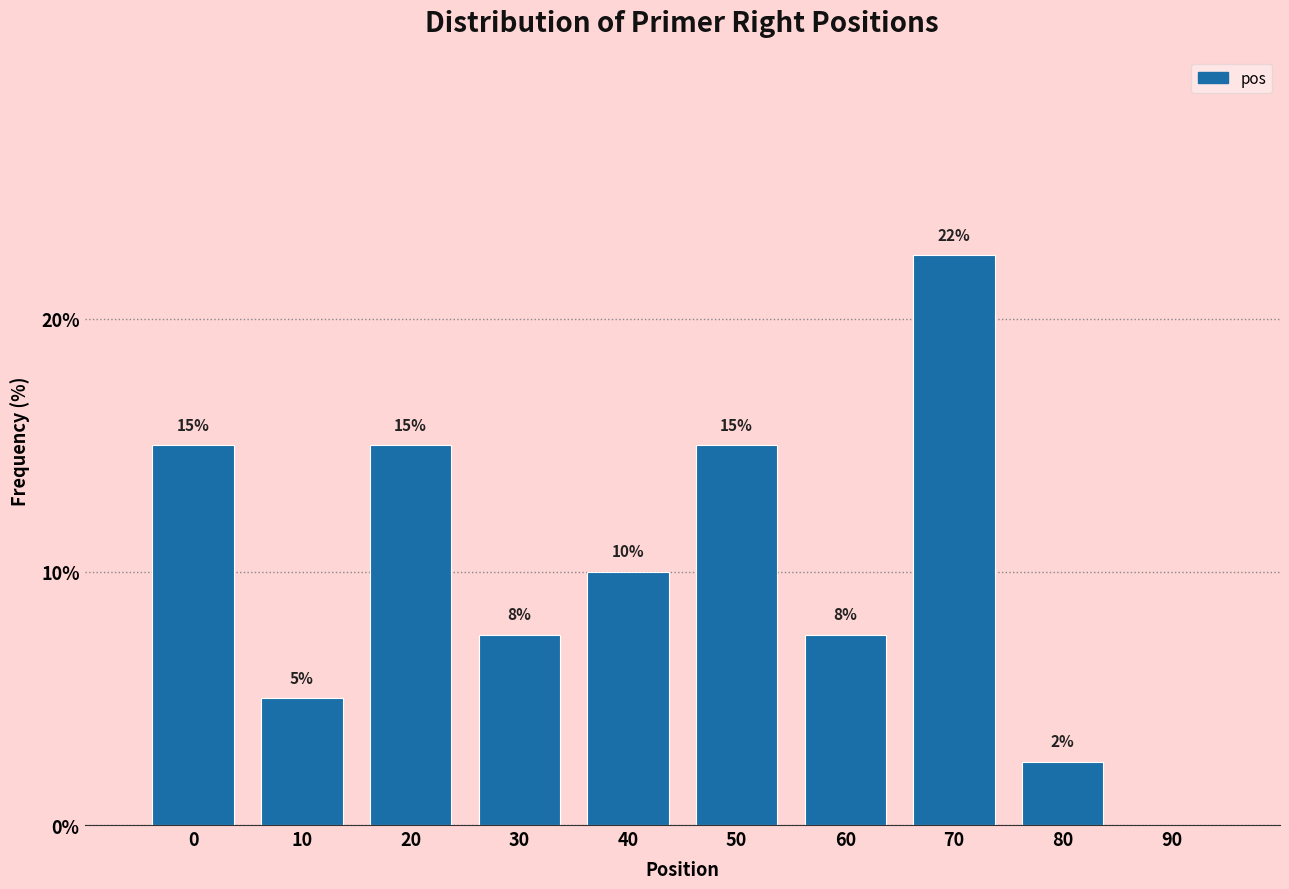

What is the change in value from 40 to 90?

-10.0